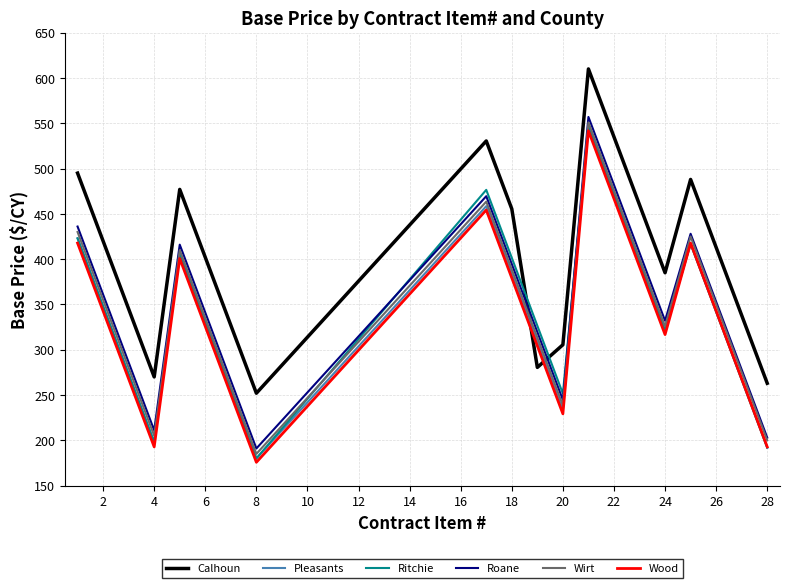

How many times do Calhoun and Wood cross each other?

2